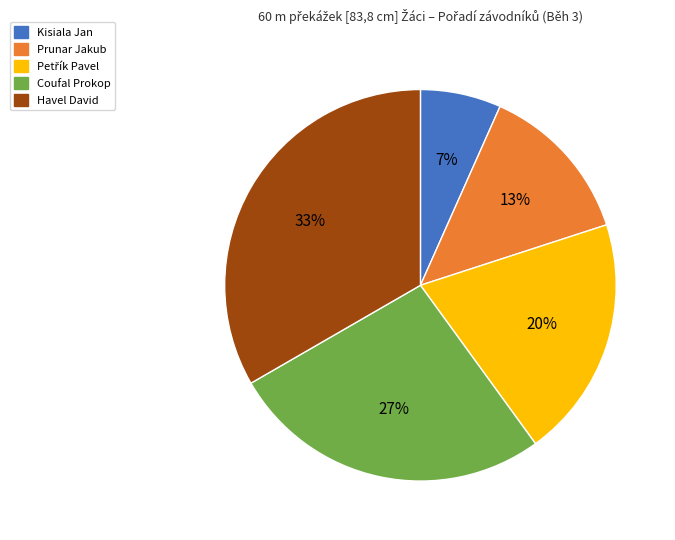

To the nearest percent, what percentage of the pie is Prunar Jakub?

13%